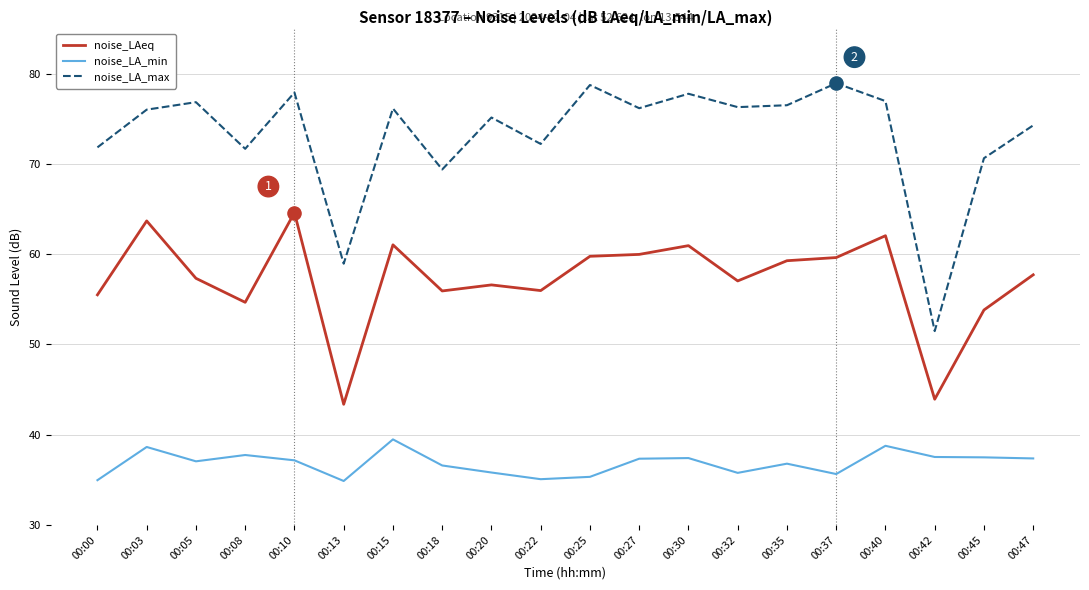

What is the total value across all series at 00:00?

162.3